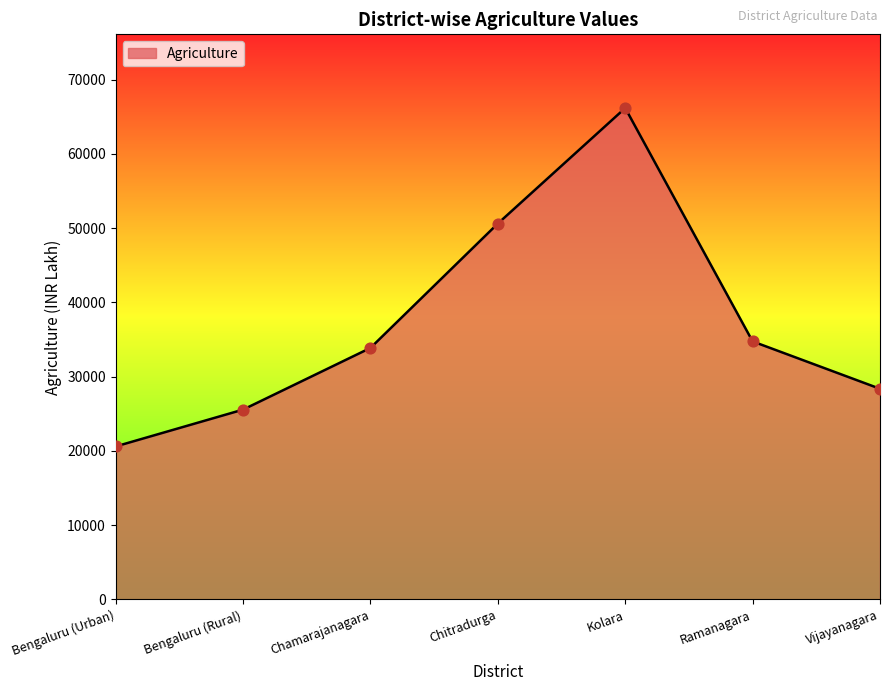

Between Chamarajanagara and Chitradurga, which is larger?

Chitradurga